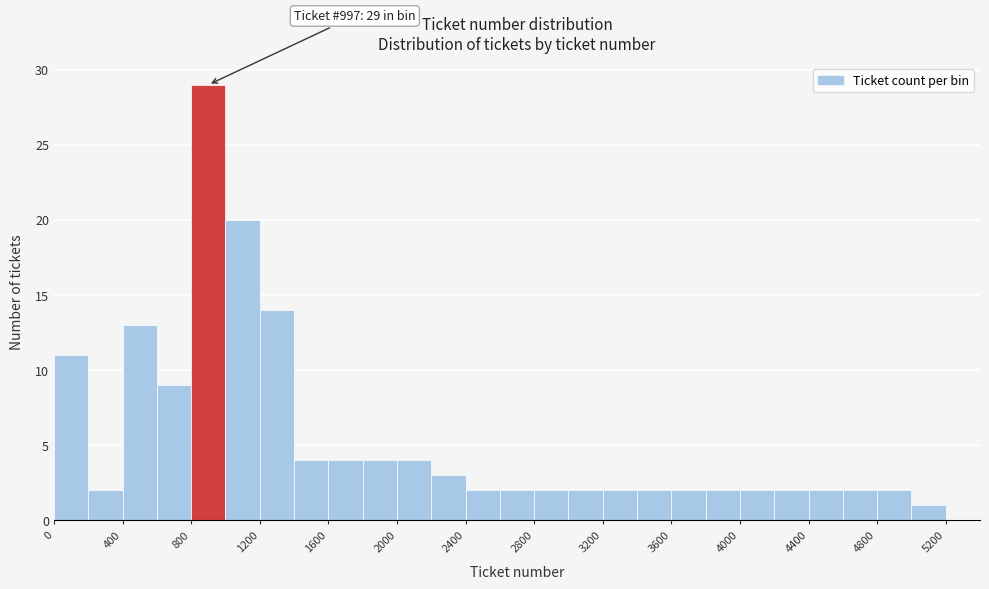

Which range on the x-axis has the tallest bar?

800 to 1000